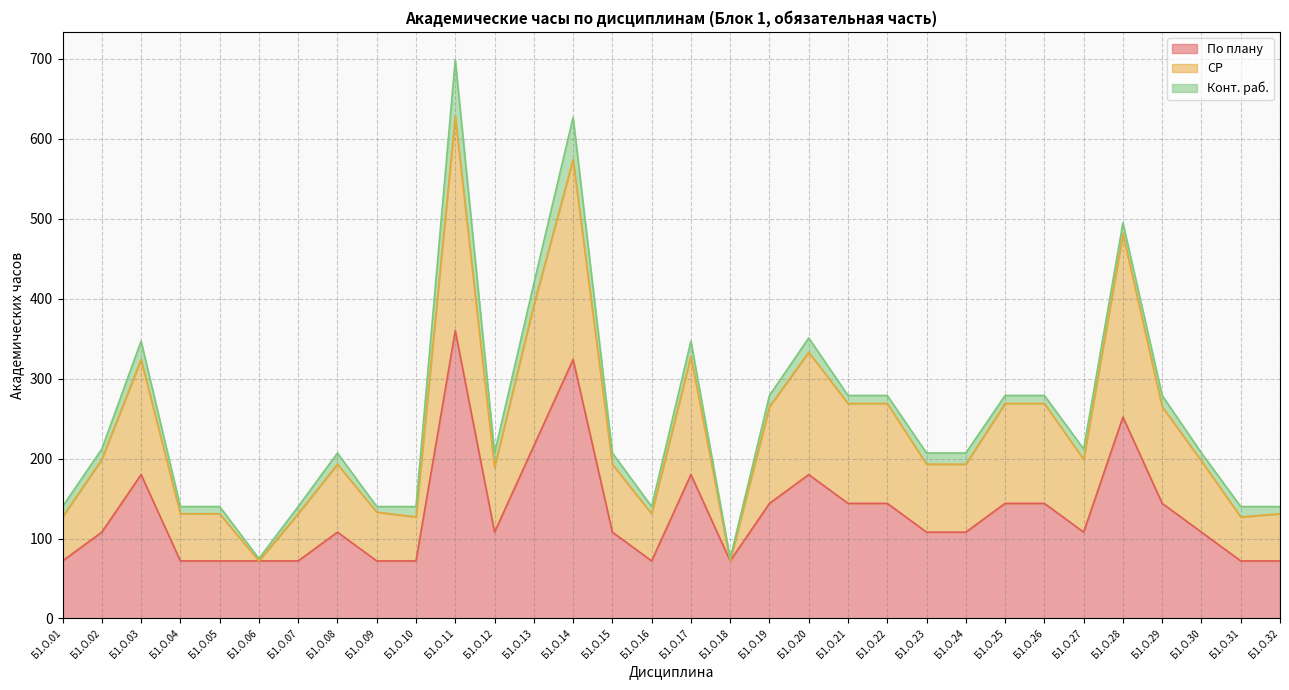

What is the value of the По плану point at the 31st from the left?

72